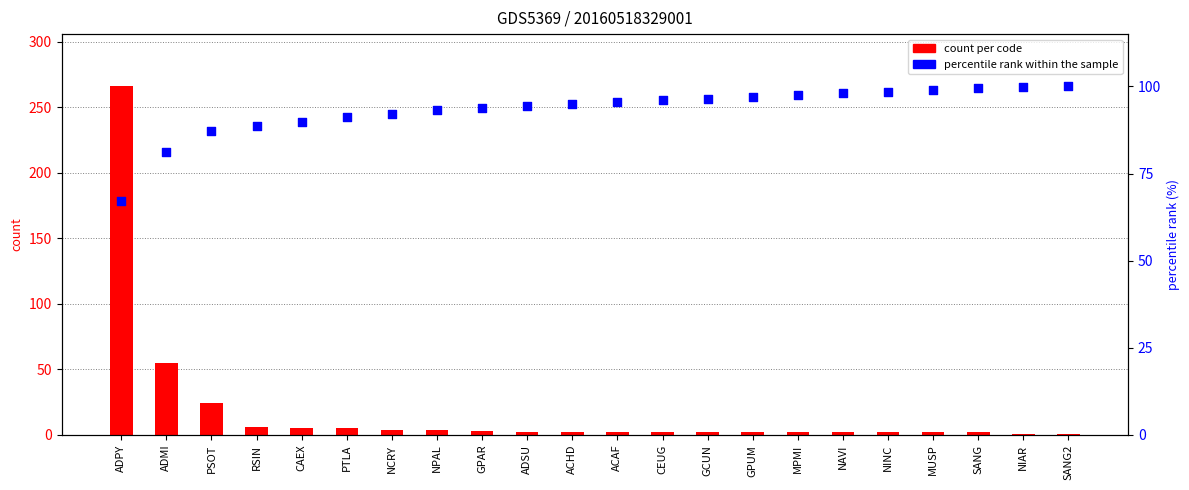

What is the total value across all series at NAVI?

100.0